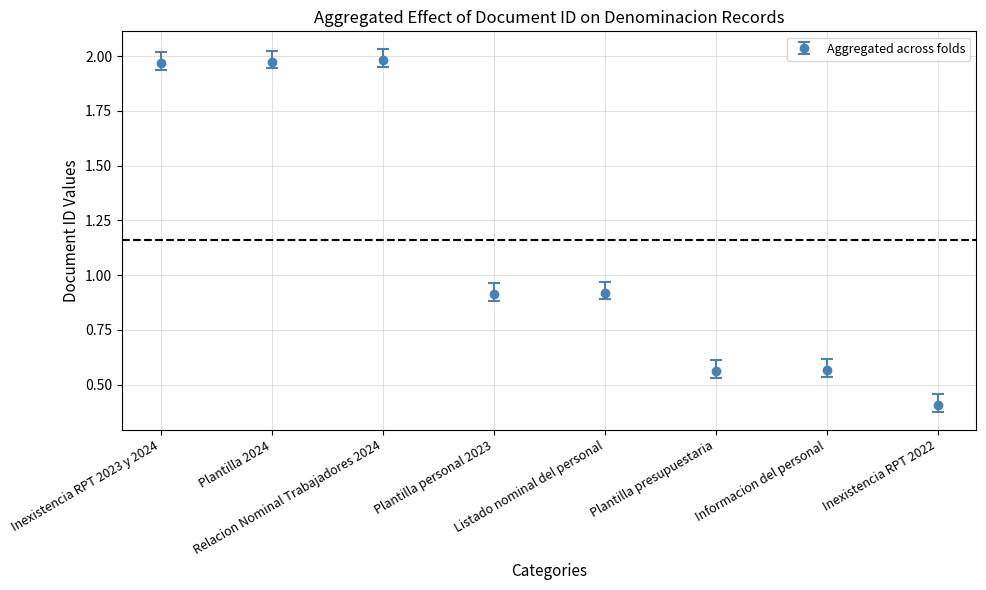

How many lines are shown in the chart?

1